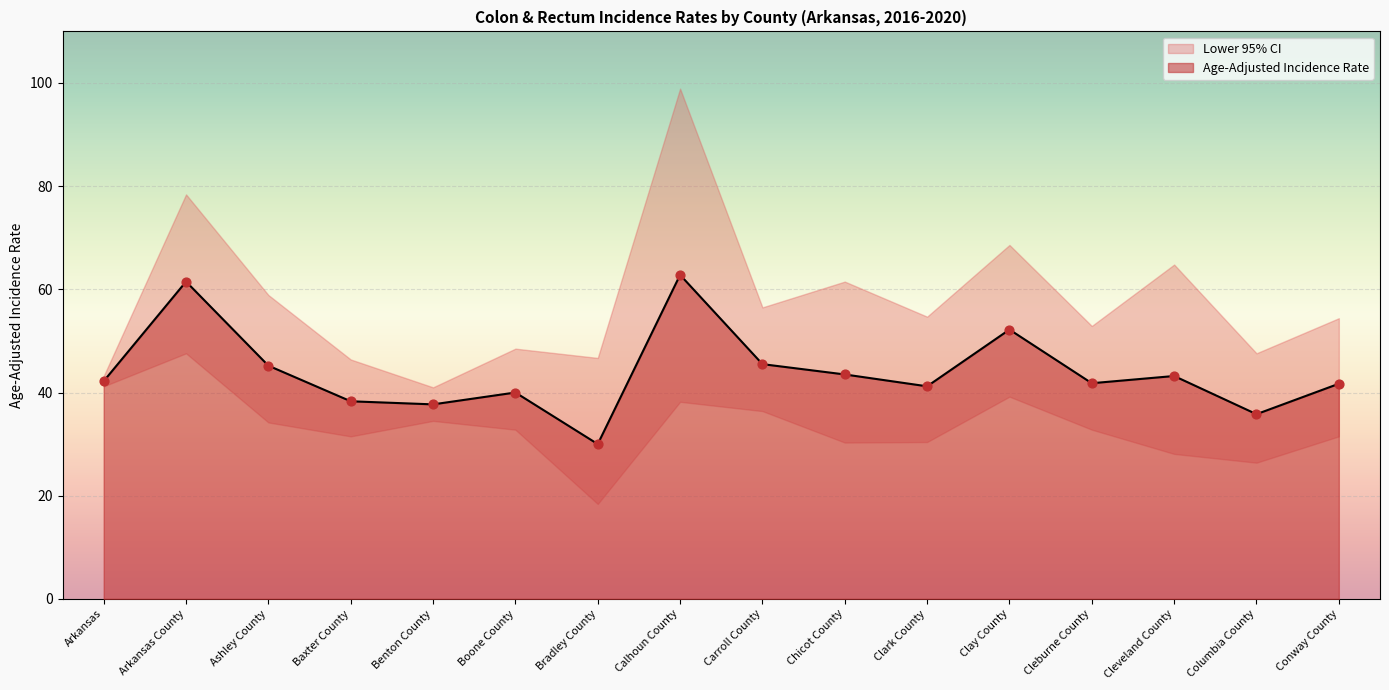

Is it true that Age-Adjusted Incidence Rate equals 51.0 at Benton County?

False